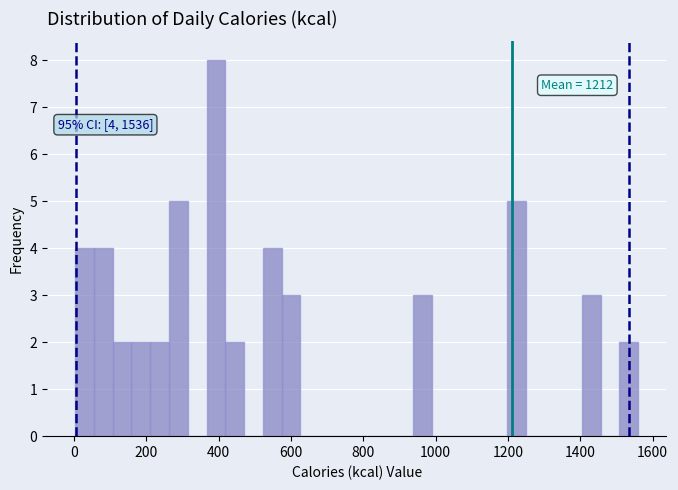

Read against the x-axis, roughly where is the centre of the tallest bar?

400